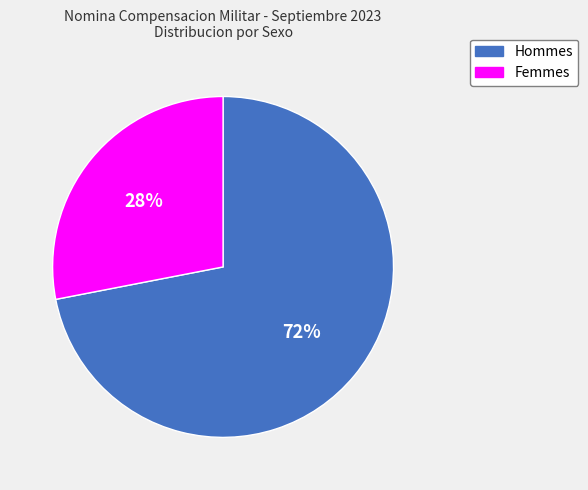

To the nearest percent, what percentage of the pie is Femmes?

28%